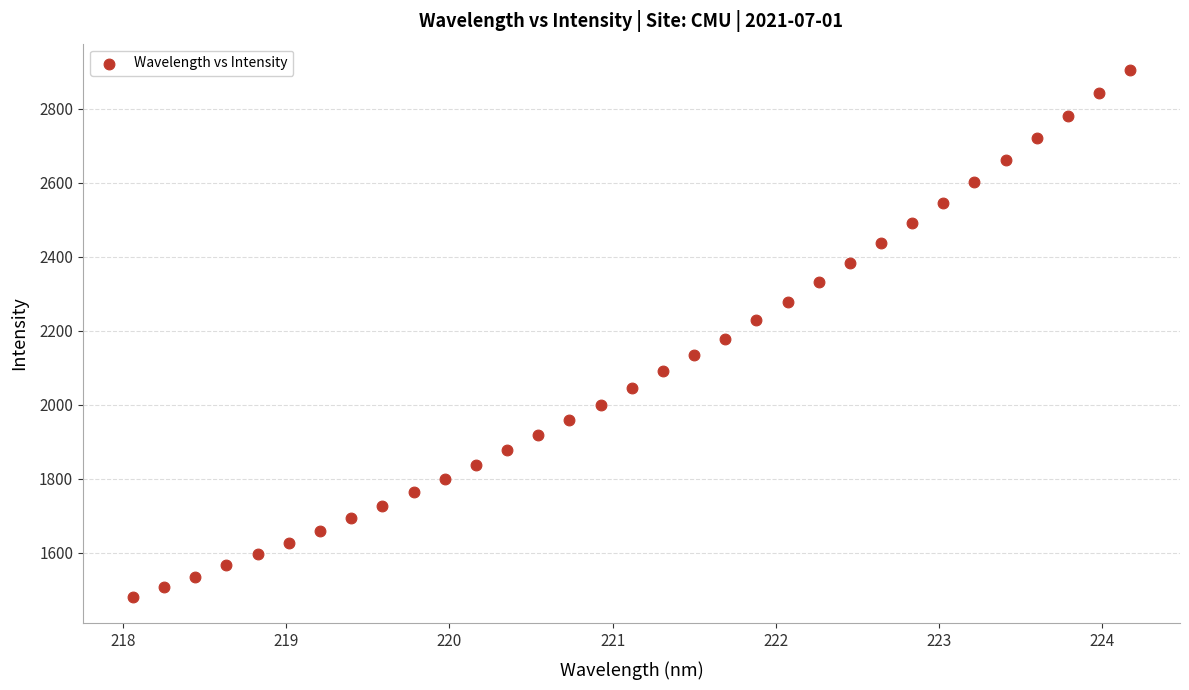

What is the range of X values (max minus min)?

6.1